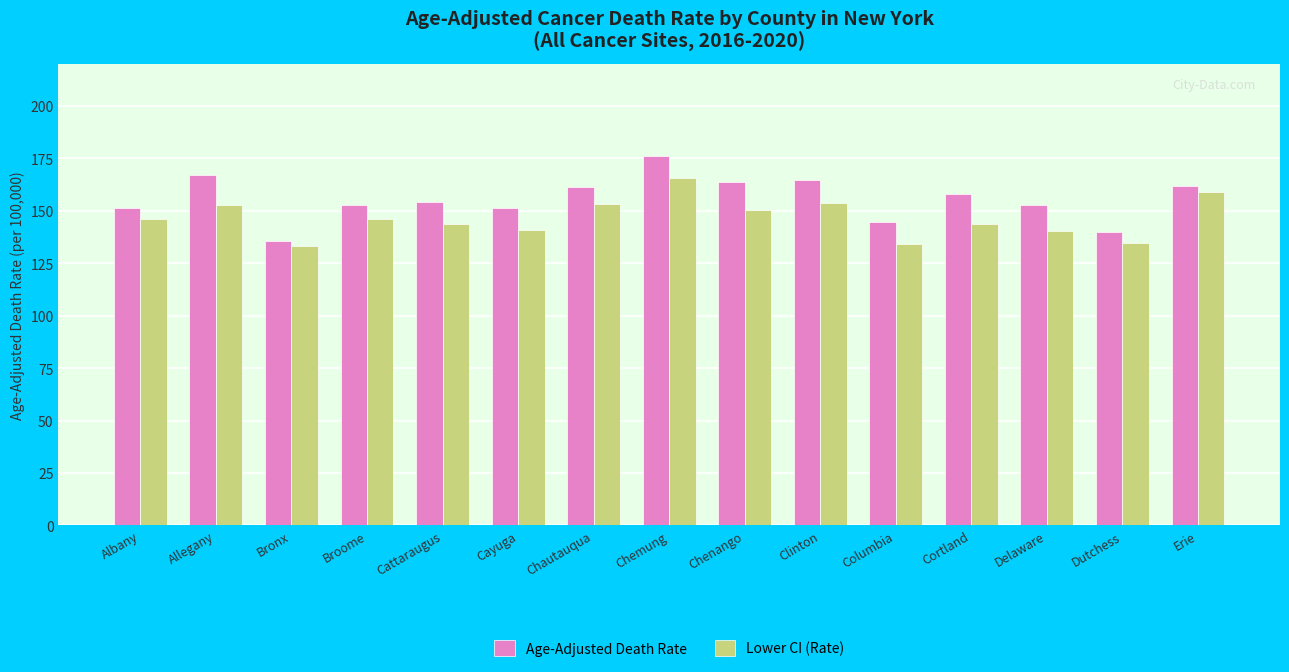

How many series are shown in this chart?

2